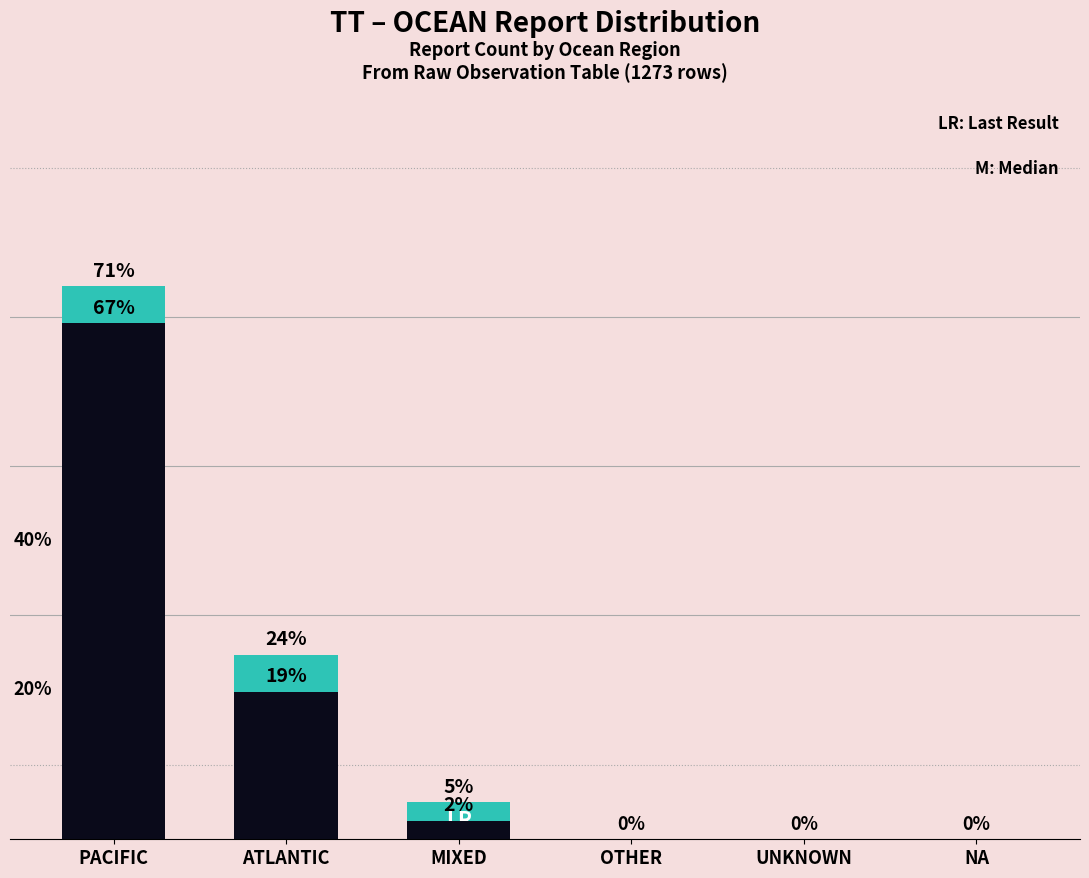

Is it true that LR equals 19 at OTHER?

False